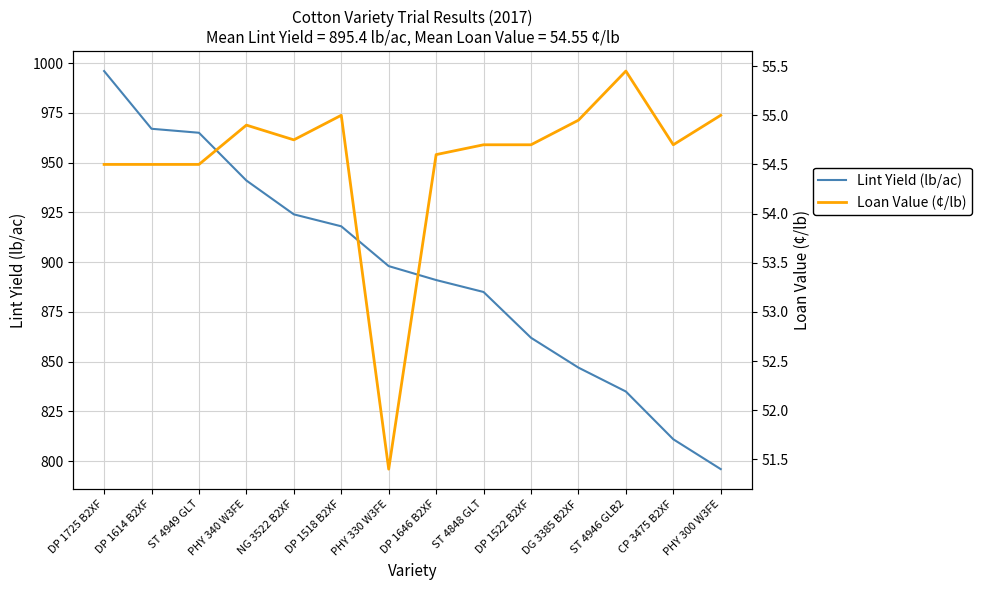

Reading left to right, list all the values displayed in this chart.

Lint Yield (lb/ac): DP 1725 B2XF=996.0	DP 1614 B2XF=967.0	ST 4949 GLT=965.0	PHY 340 W3FE=941.0	NG 3522 B2XF=924.0	DP 1518 B2XF=918.0	PHY 330 W3FE=898.0	DP 1646 B2XF=891.0	ST 4848 GLT=885.0	DP 1522 B2XF=862.0	DG 3385 B2XF=847.0	ST 4946 GLB2=835.0	CP 3475 B2XF=811.0	PHY 300 W3FE=796.0
Loan Value (¢/lb): DP 1725 B2XF=54.5	DP 1614 B2XF=54.5	ST 4949 GLT=54.5	PHY 340 W3FE=54.9	NG 3522 B2XF=54.8	DP 1518 B2XF=55.0	PHY 330 W3FE=51.4	DP 1646 B2XF=54.6	ST 4848 GLT=54.7	DP 1522 B2XF=54.7	DG 3385 B2XF=55.0	ST 4946 GLB2=55.5	CP 3475 B2XF=54.7	PHY 300 W3FE=55.0